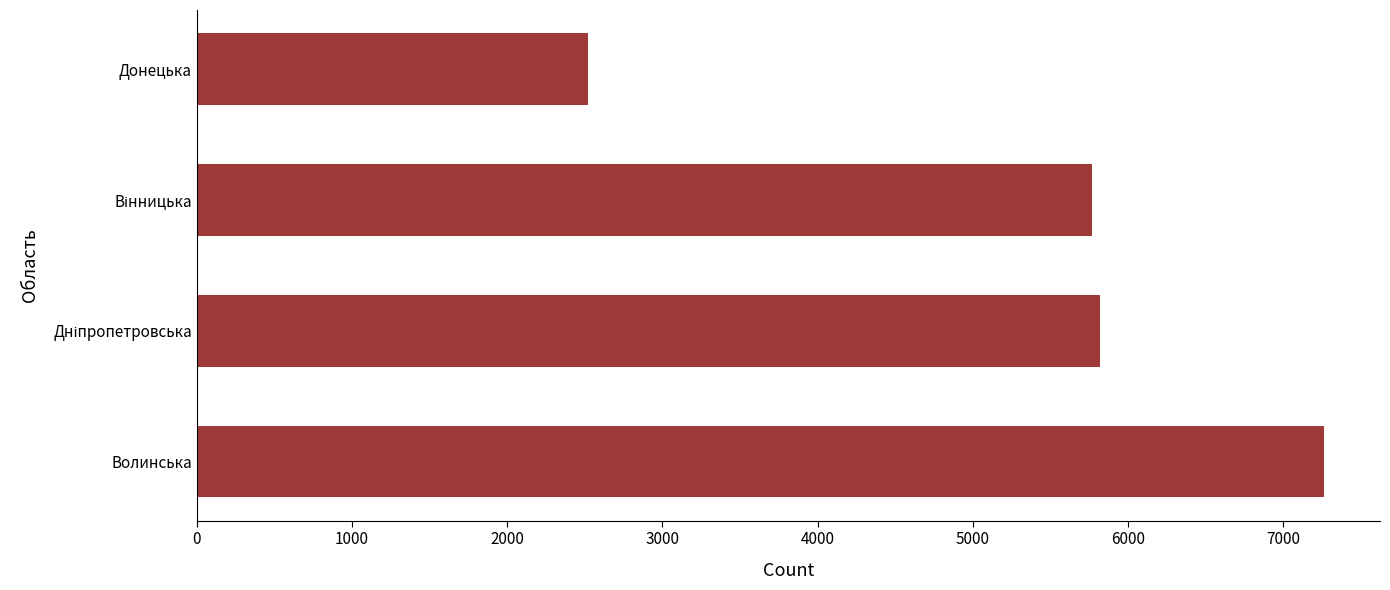

Which category has the highest value across all series?

Волинська